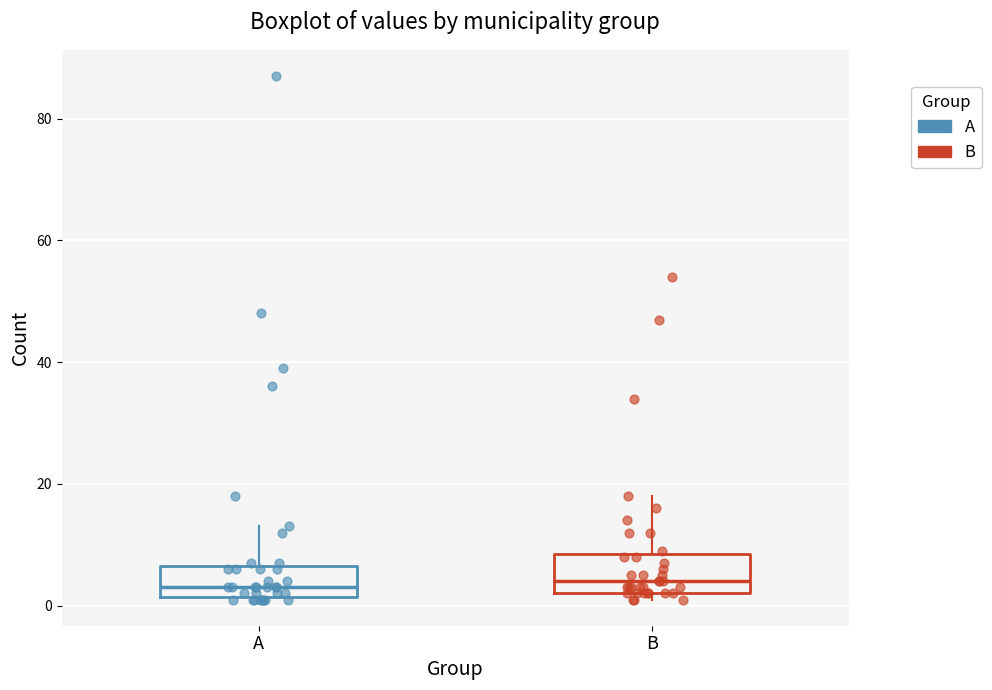

Reading left to right, read every box against the y-axis: the position of its median line, the range the box covers, and the ends of its whiskers. The values are not printed on the chart, so give them approximately, as read against the axis.

A: median 4, box 2 to 6, whiskers 2 to 14
B: median 4, box 2 to 8, whiskers 2 (just below the box's lower edge) to 18